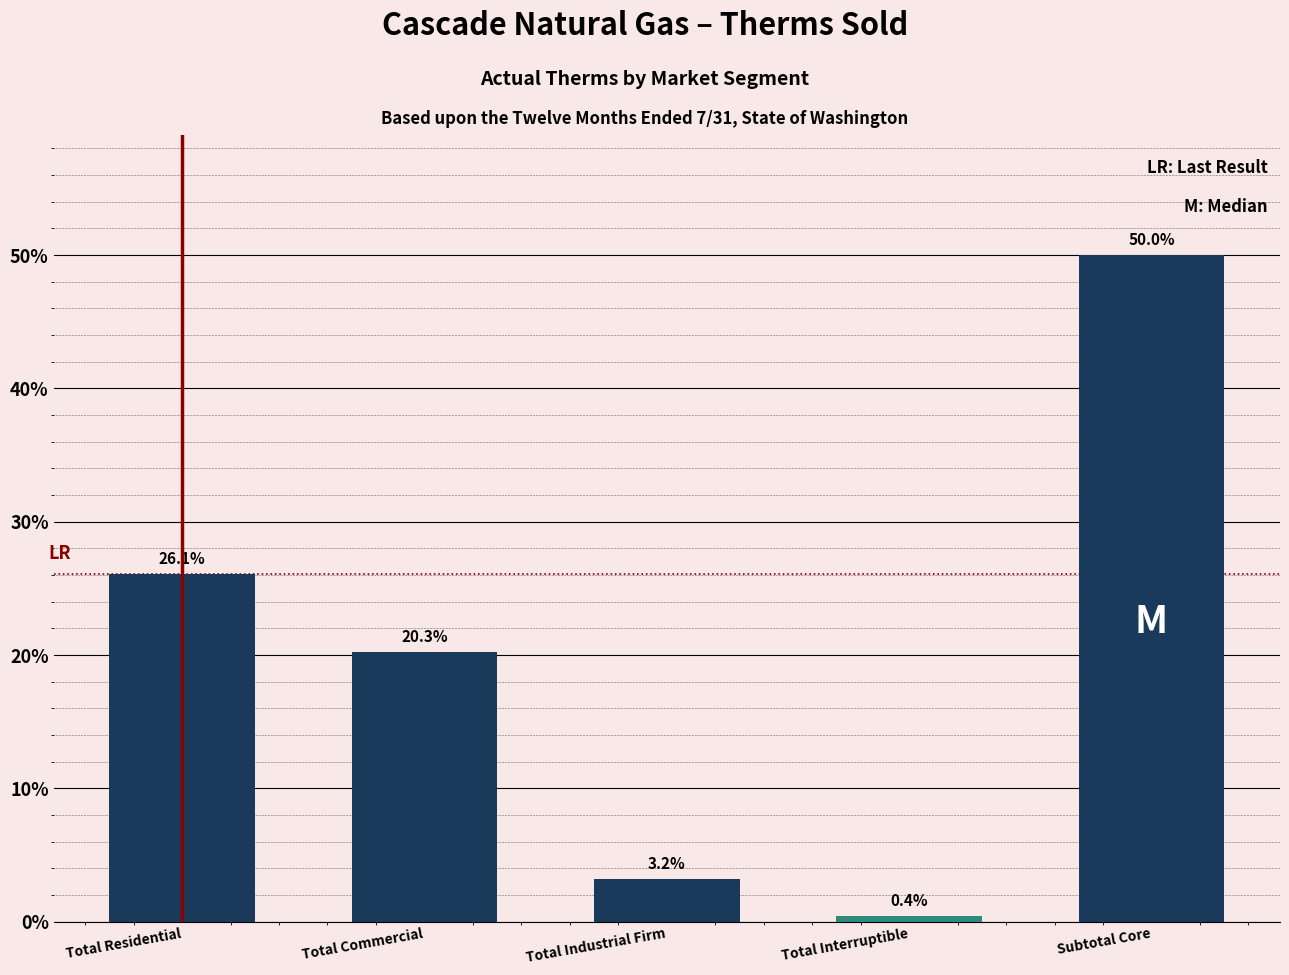

Reading left to right, transcribe all the data shown in this chart.

Total Residential=26.1	Total Commercial=20.3	Total Industrial Firm=3.2	Total Interruptible=0.4	Subtotal Core=50.0